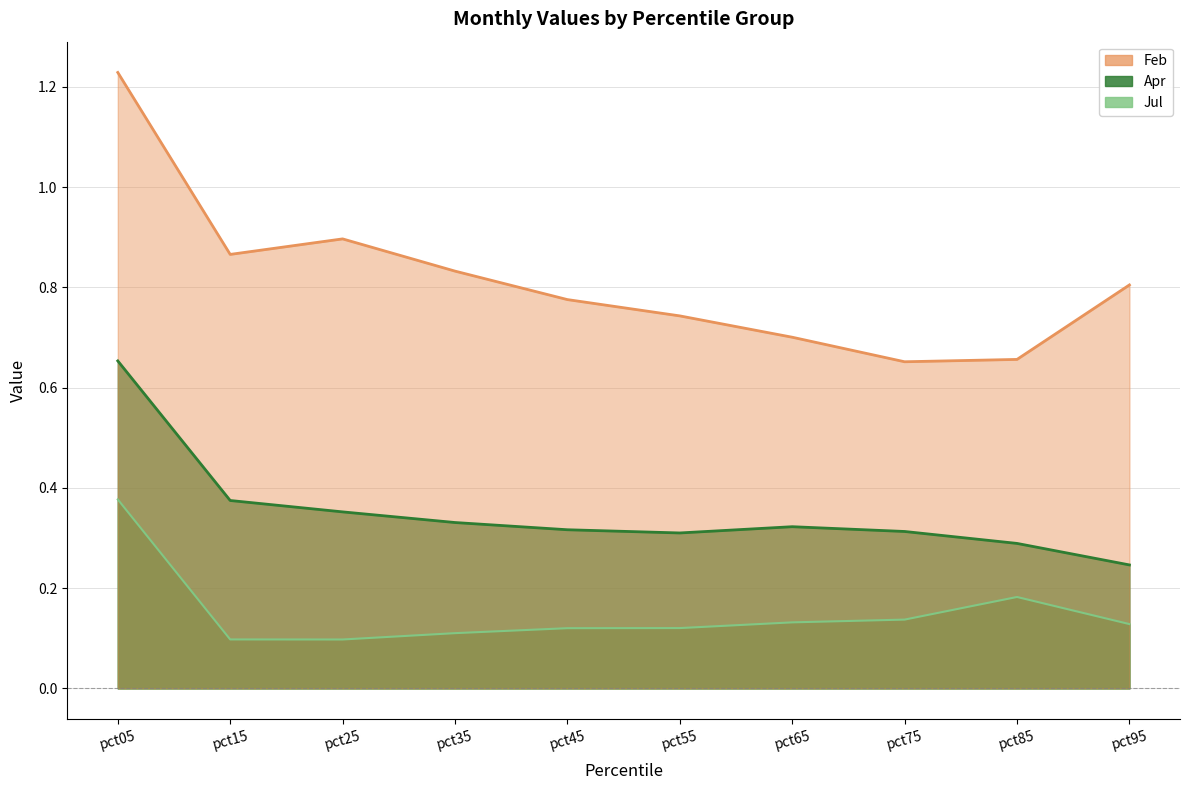

Is it true that Jul equals 0.2 at pct85?

False